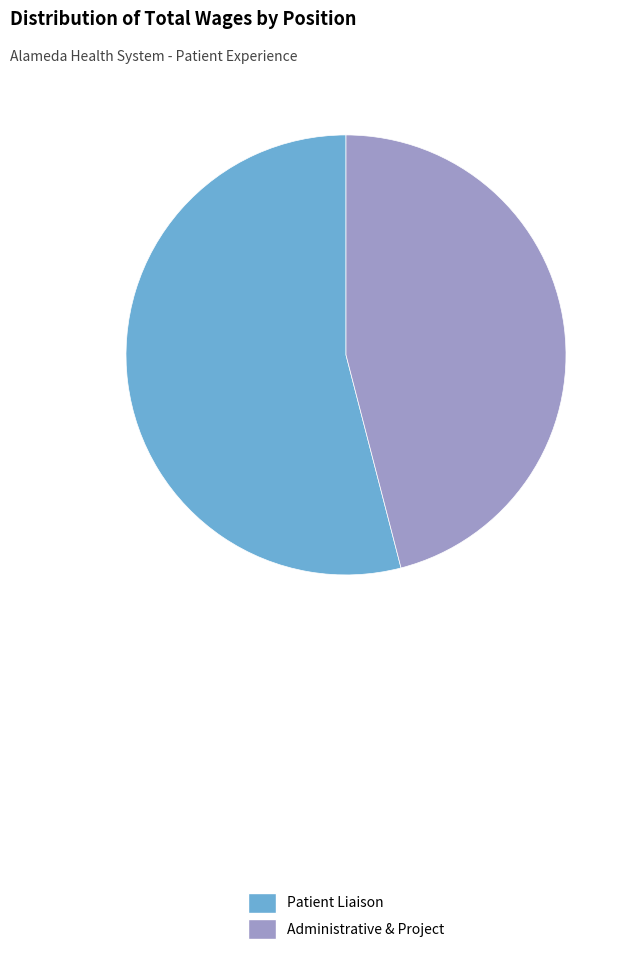

Is the sum of Administrative & Project and Patient Liaison greater than half?

Yes